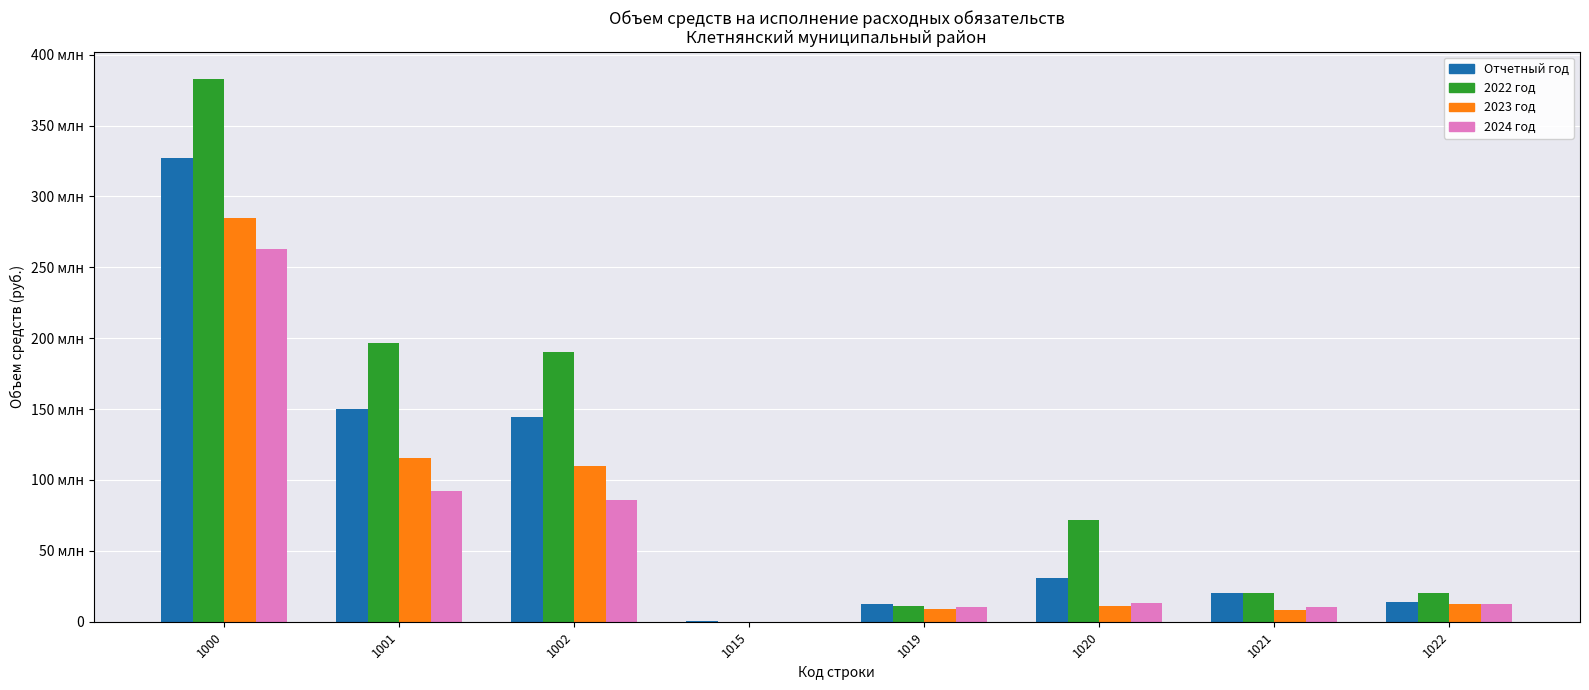

Which series has the widest spread of values?

2022 год